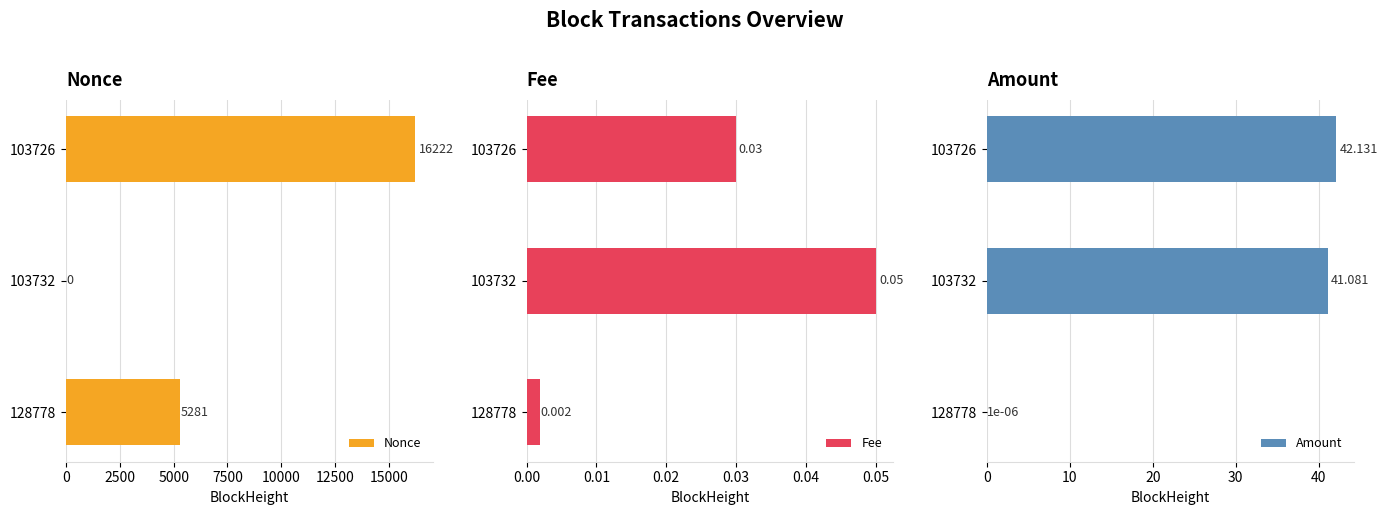

How many Nonce values are between 0 and 16222?

3